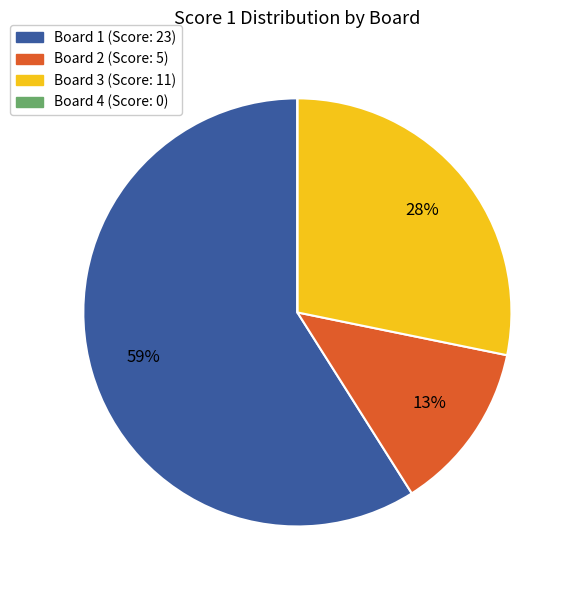

Is there any slice that represents more than half of the pie?

Yes